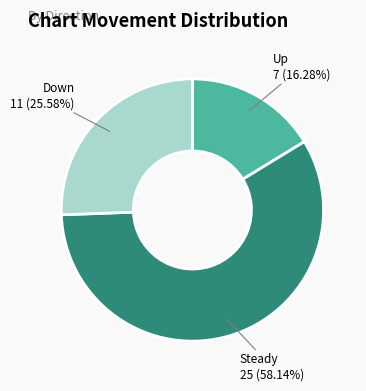

Rank the categories by value from lowest to highest.

Up, Down, Steady